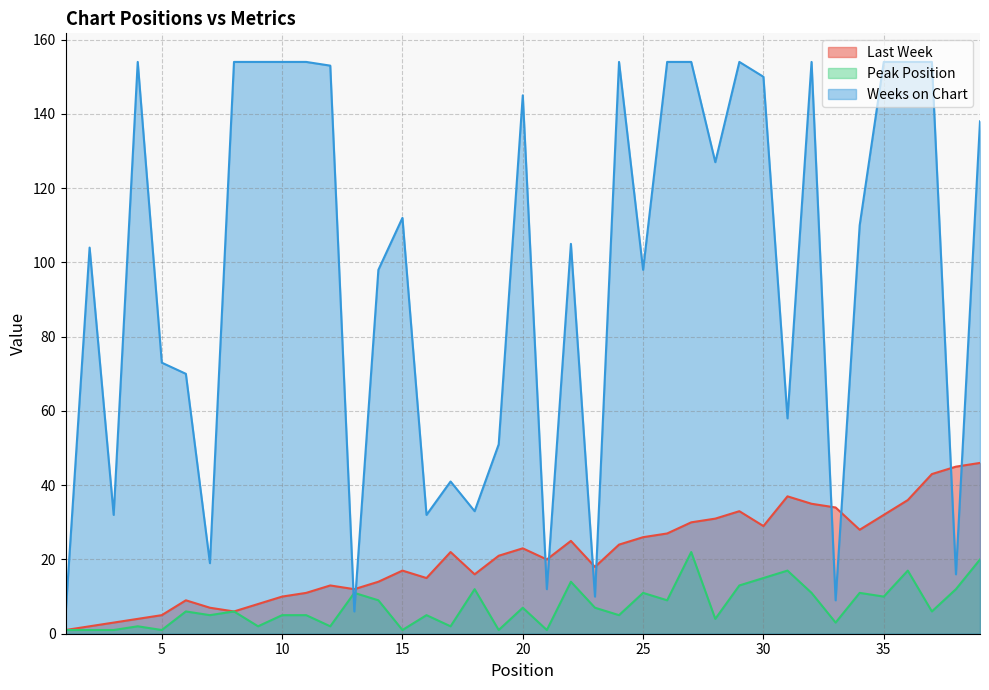

How many lines are shown in the chart?

3